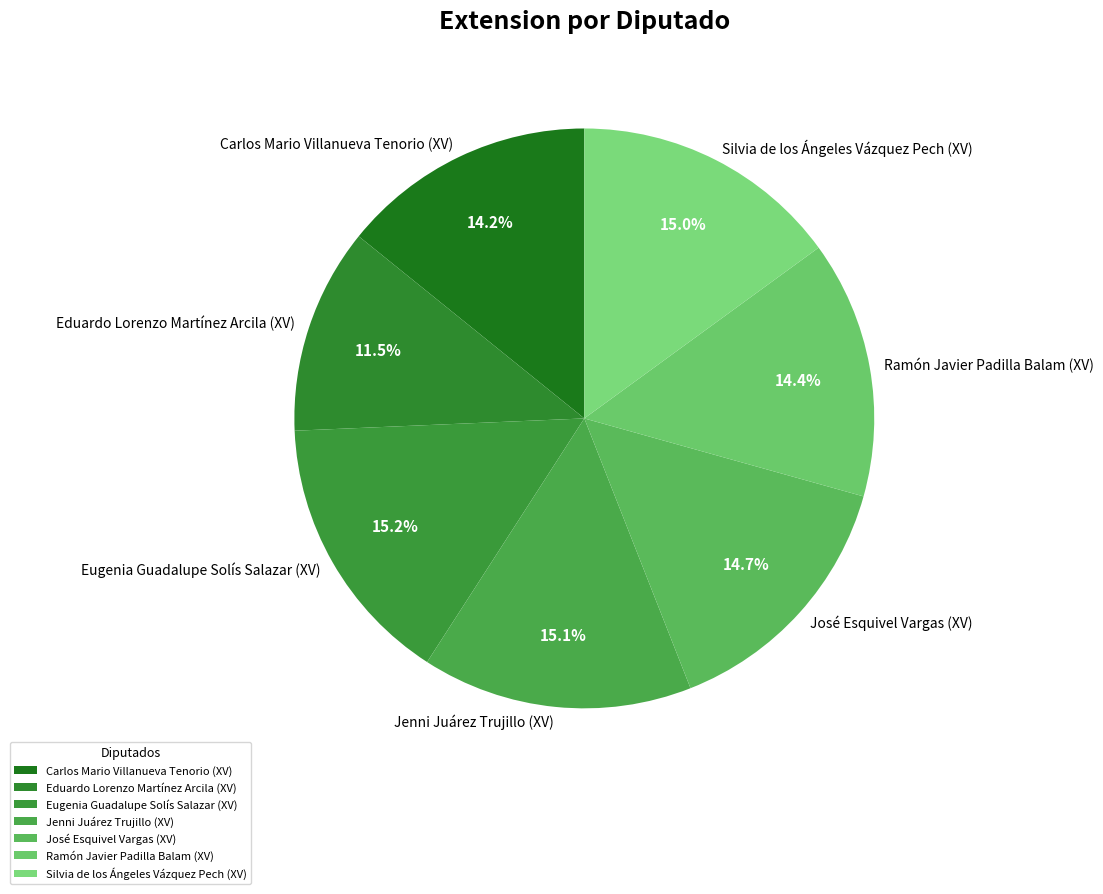

What percentage is NOT represented by Eugenia Guadalupe Solís Salazar (XV)?

84.8%